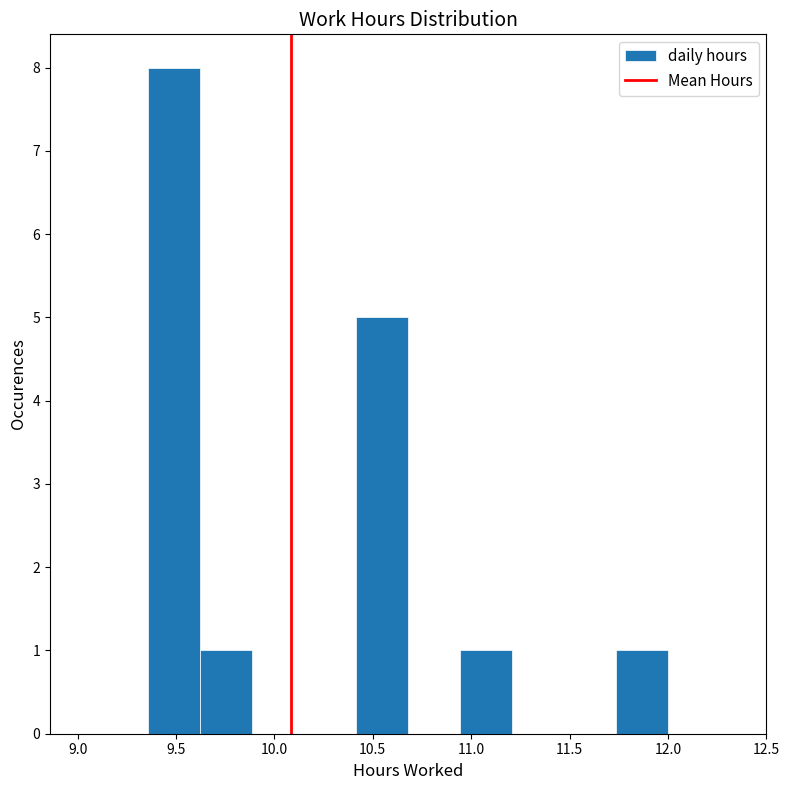

Reading left to right, list every bar in this chart as the range it spans on the x-axis followed by its height. Neither the bar edges nor the heights are printed on the chart, so give them approximately, as read against the axes.

9.35 to 9.60: 8
9.60 to 9.90: 1
9.90 to 10.15: 0
10.15 to 10.40: 0
10.40 to 10.70: 5
10.70 to 10.95: 0
10.95 to 11.20: 1
11.20 to 11.45: 0
11.45 to 11.75: 0
11.75 to 12.00: 1